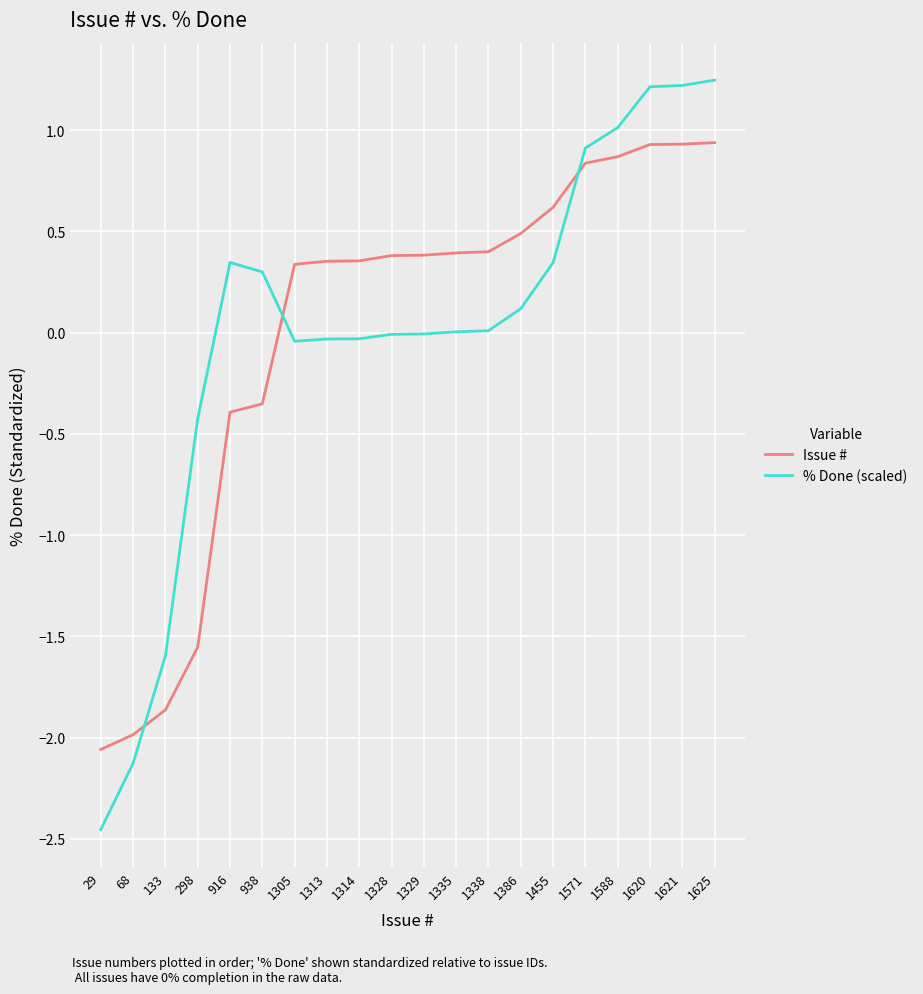

Is the value of % Done (scaled) at 1338 greater than the value of Issue # at 133?

Yes